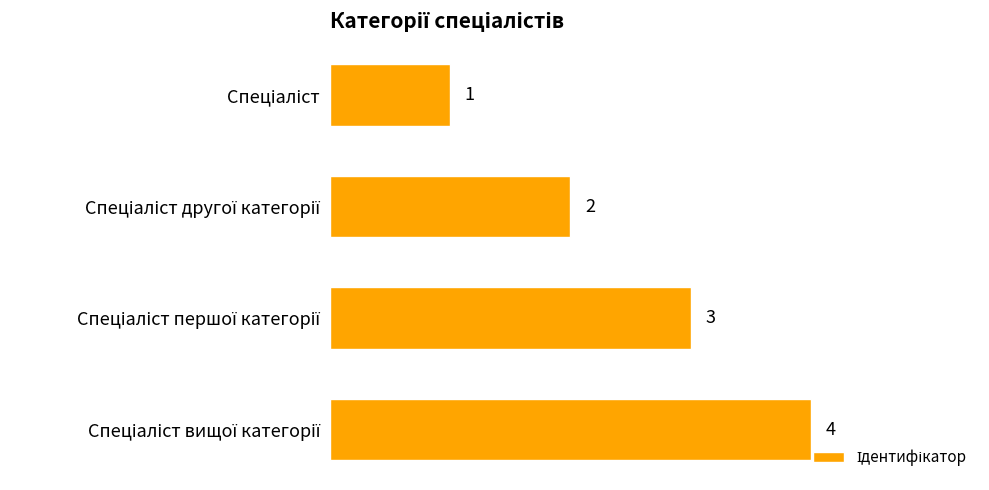

What is the greatest value displayed?

4